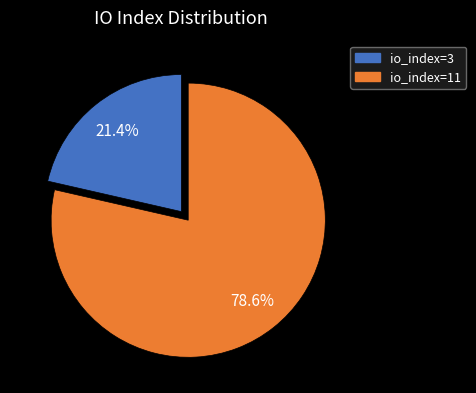

Which category has the smallest portion of the pie?

io_index=3